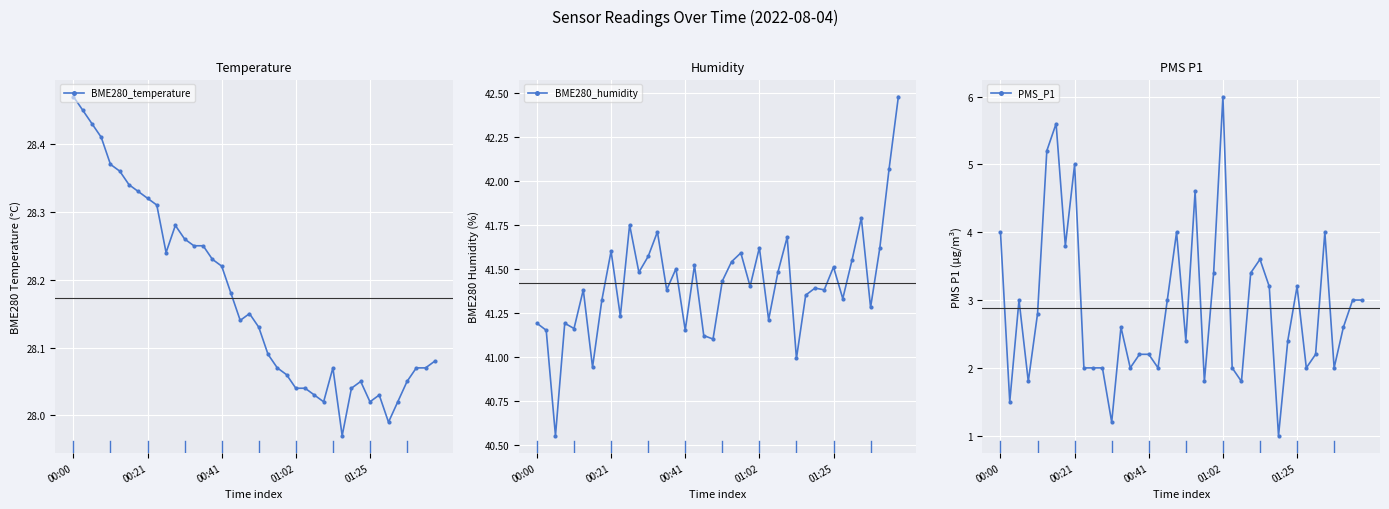

What is the minimum value for BME280_temperature?

28.0